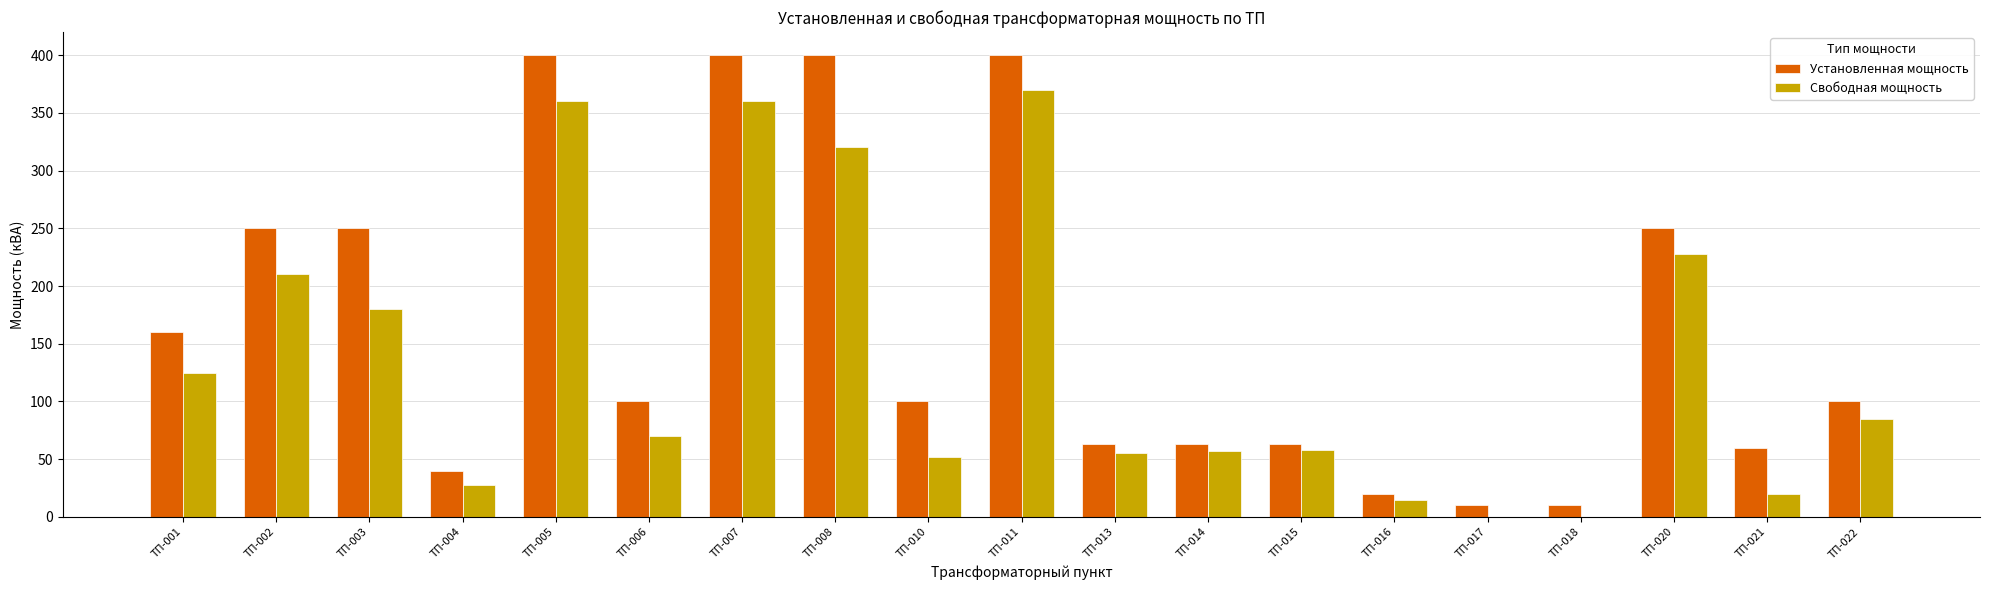

Between ТП-006 and ТП-010, which series saw the biggest shift?

Свободная мощность